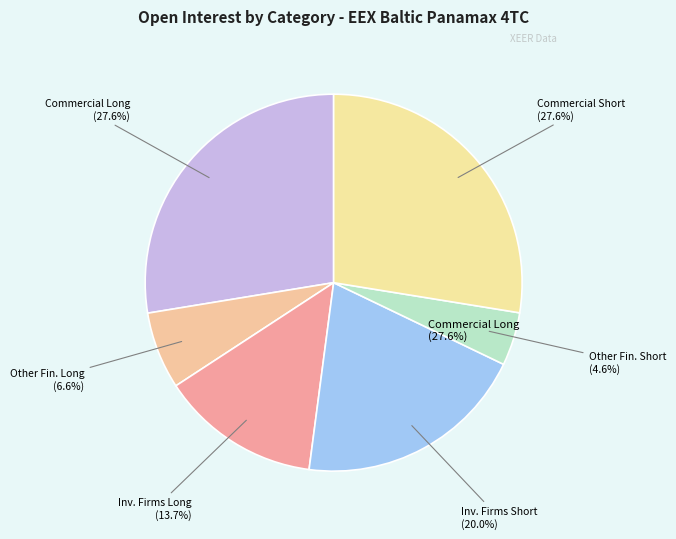

To the nearest percent, what percentage of the pie is Investment Firms Short (31897.69)?

20%